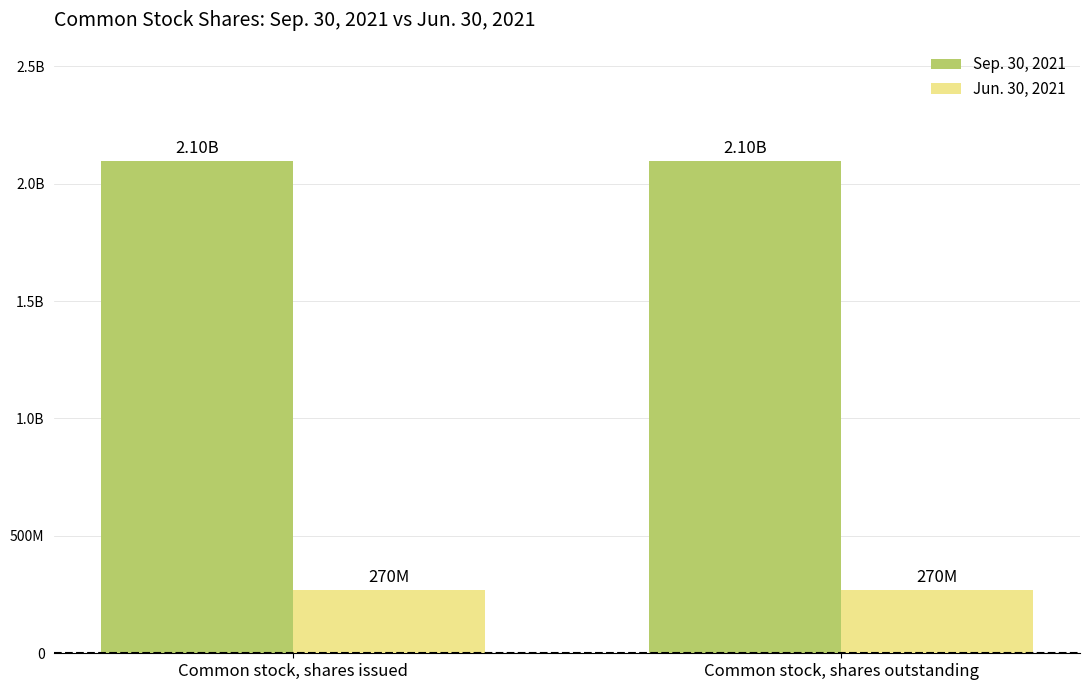

Are the bars grouped side by side (vs. stacked)?

Yes